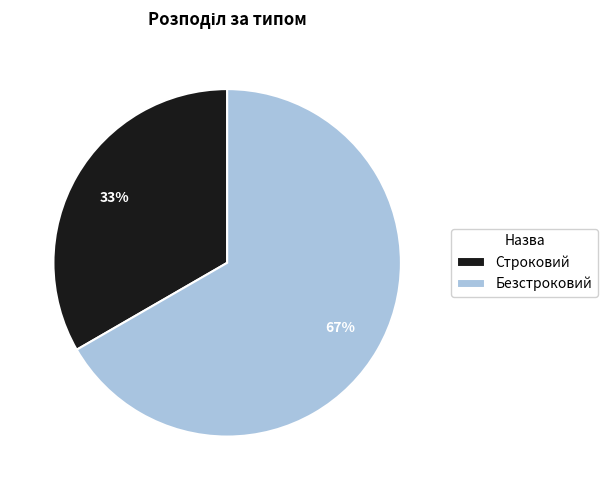

Rank the categories by value from highest to lowest.

Безстроковий, Строковий